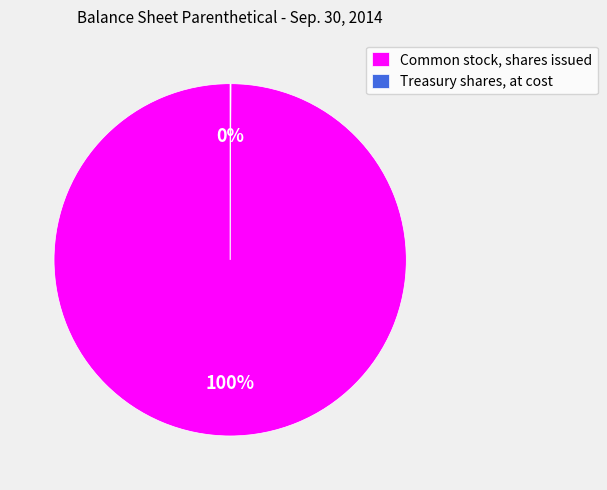

True or false: Common stock, shares issued accounts for 94% of the total.

False